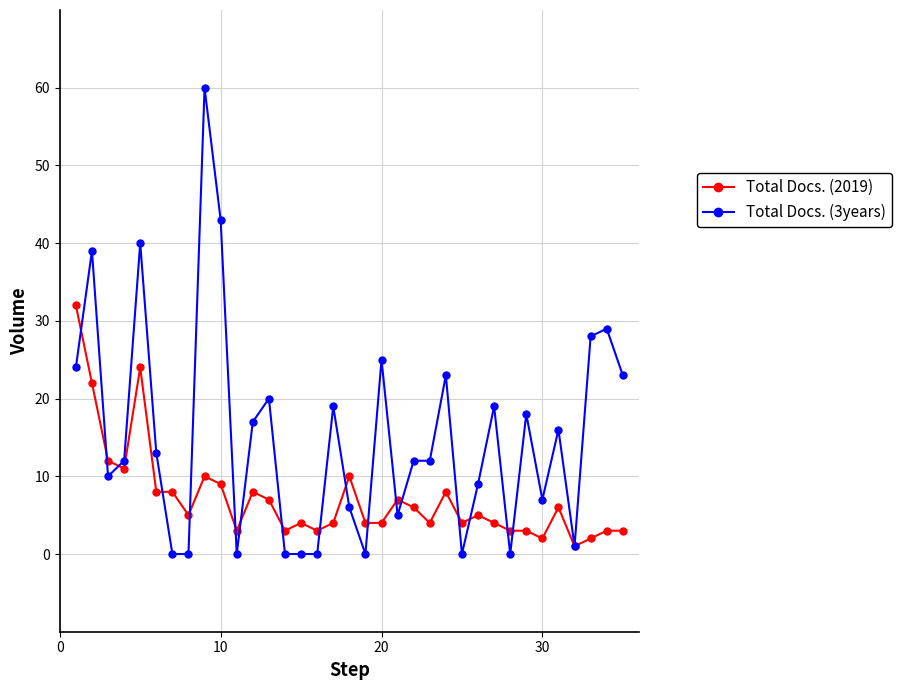

Which series has the largest total across all categories?

Total Docs. (3years)